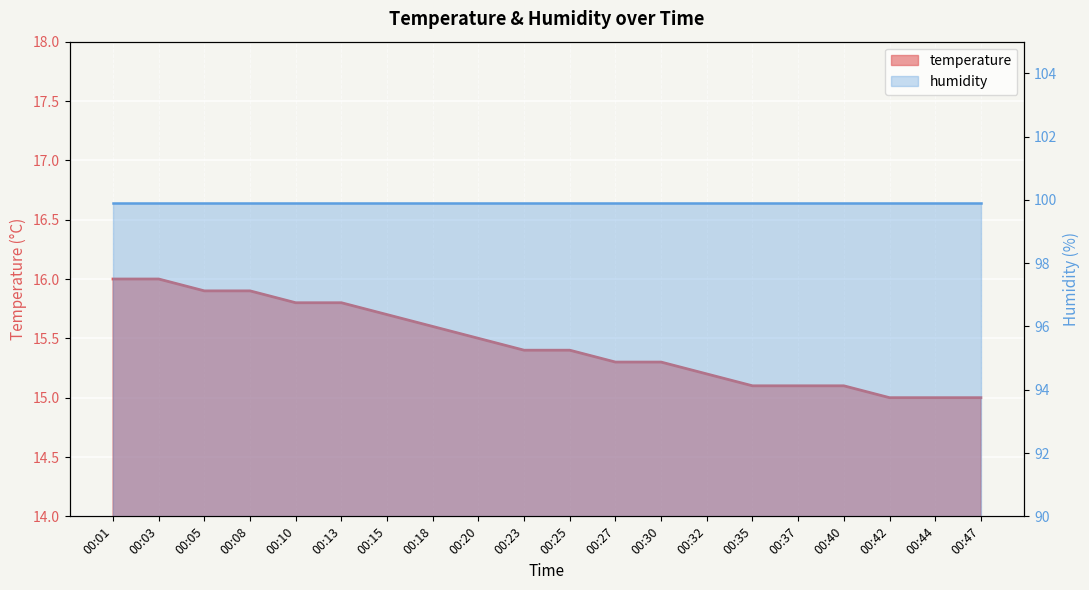

Where is the data nearest to the value 15?

00:42